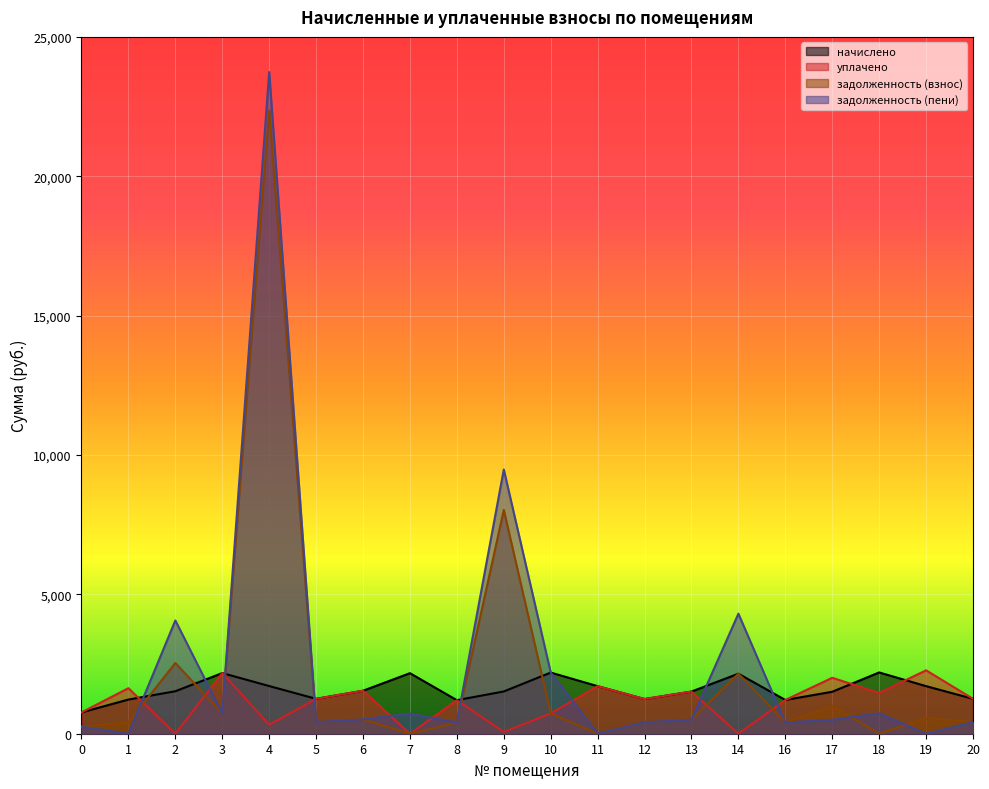

What is the maximum value for уплачено?

2275.4